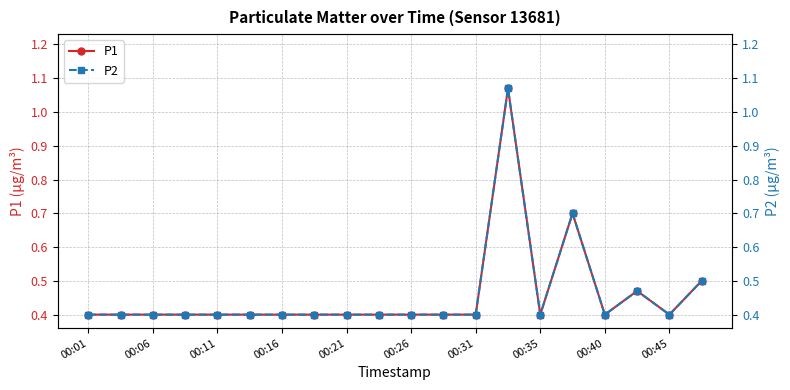

What is the value of the P2 point at the 1st from the left?

0.4